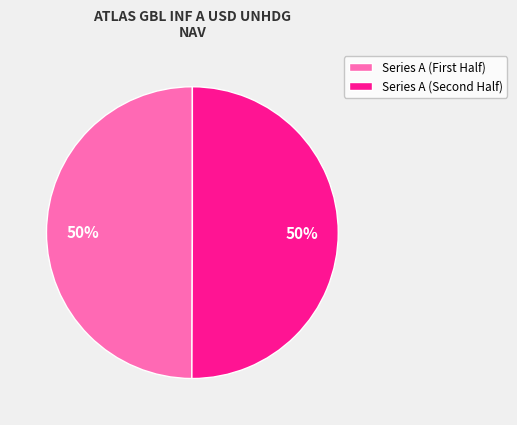

To the nearest percent, what is the average slice percentage?

50%